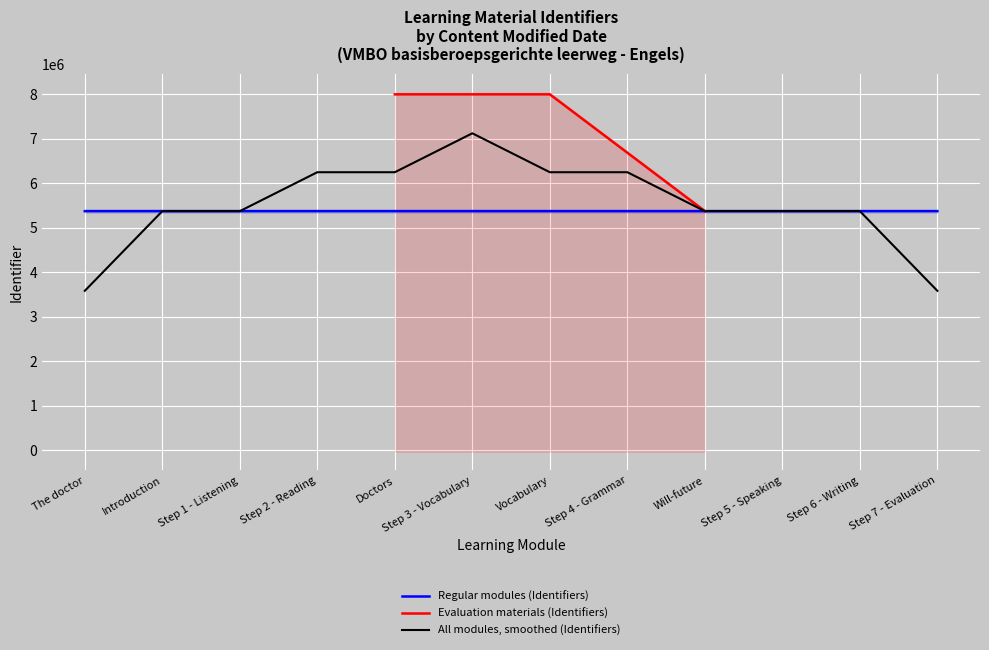

Rank the categories by value from highest to lowest.

Vocabulary, Doctors, Step 7 - Evaluation, Step 6 - Writing, Step 5 - Speaking, Will-future, Step 4 - Grammar, Step 3 - Vocabulary, Step 2 - Reading, Step 1 - Listening, Introduction, The doctor